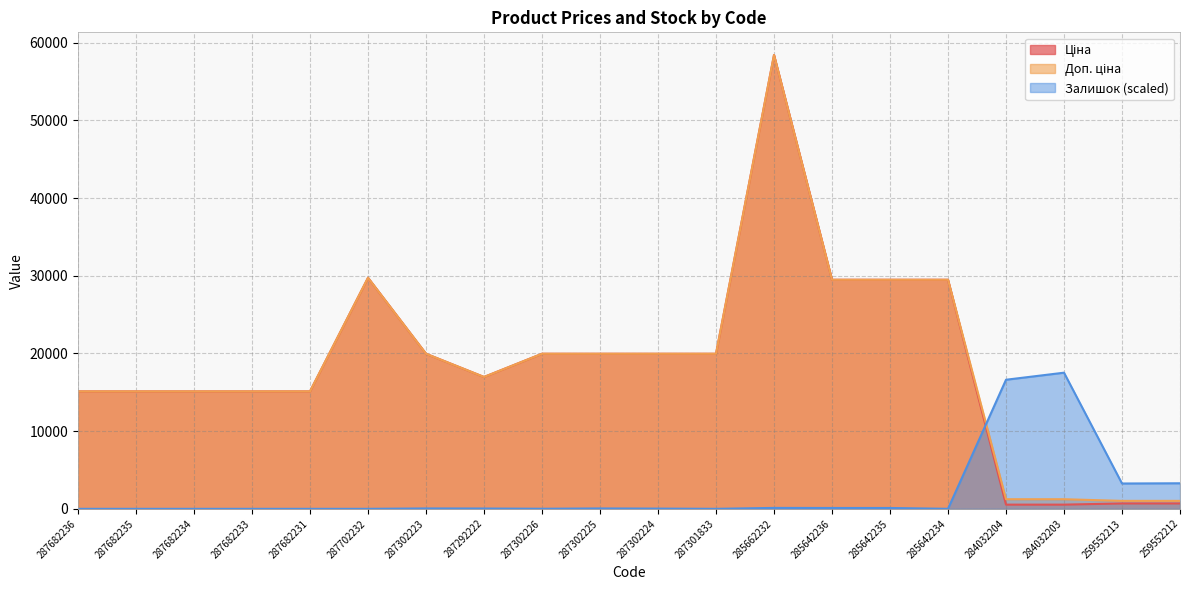

What is the label of the 8th point from the right?

285662232